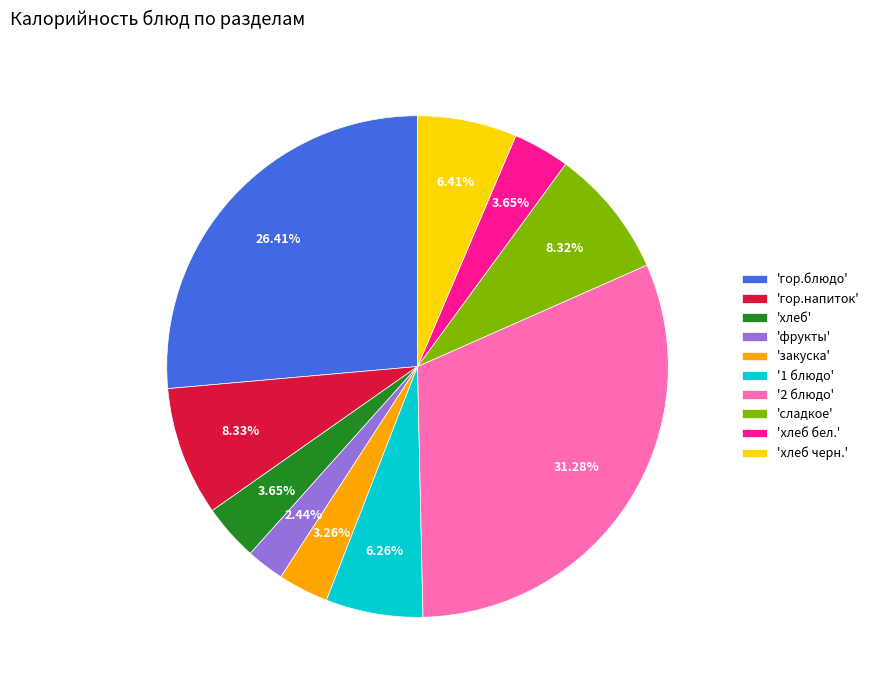

Between 'хлеб' and 'хлеб черн.', which is larger?

'хлеб черн.'